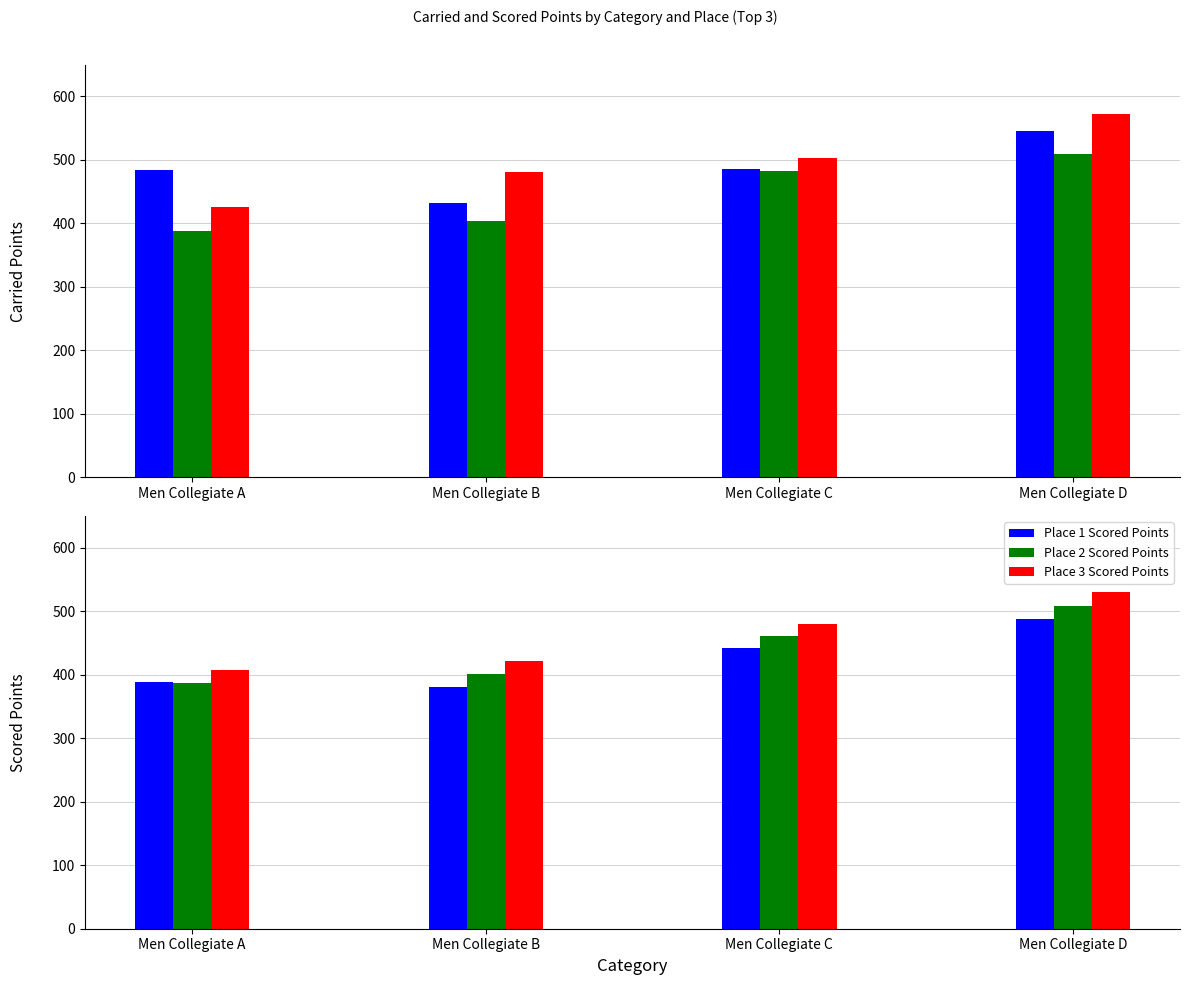

Count the number of data series in this chart.

6